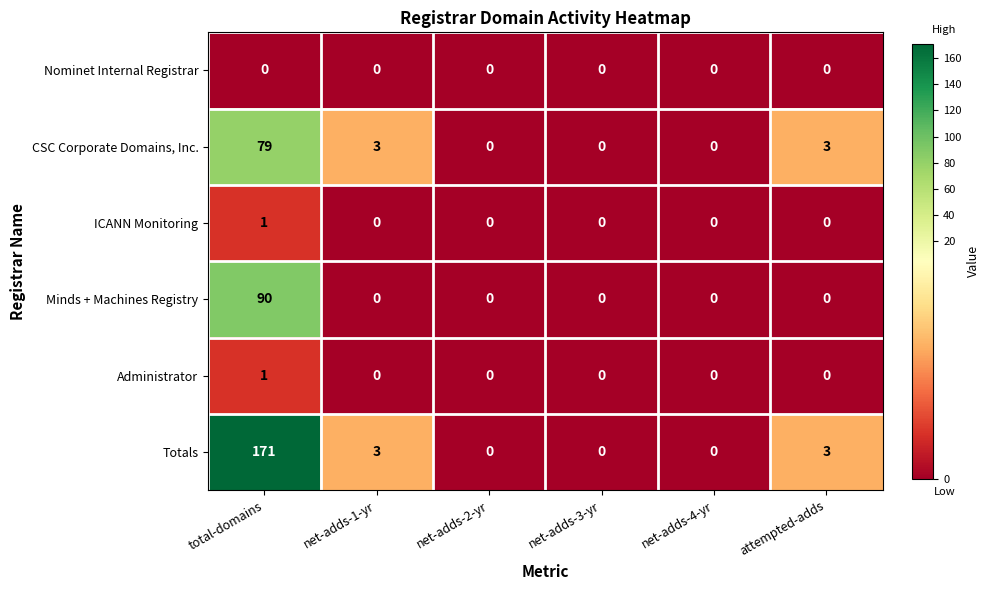

What is the greatest value displayed?

171